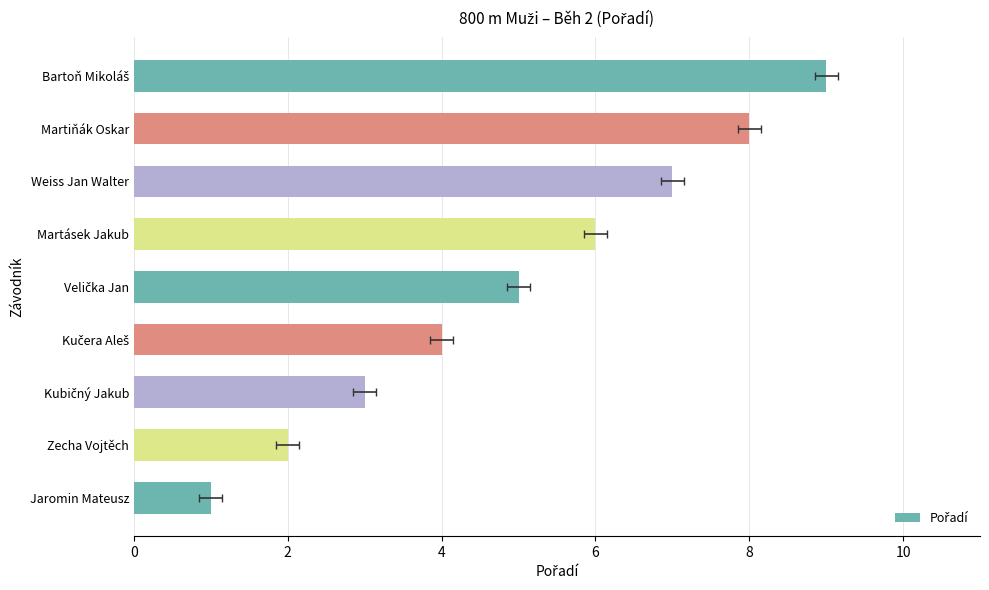

What is the value of the 2nd bar from the left?

2